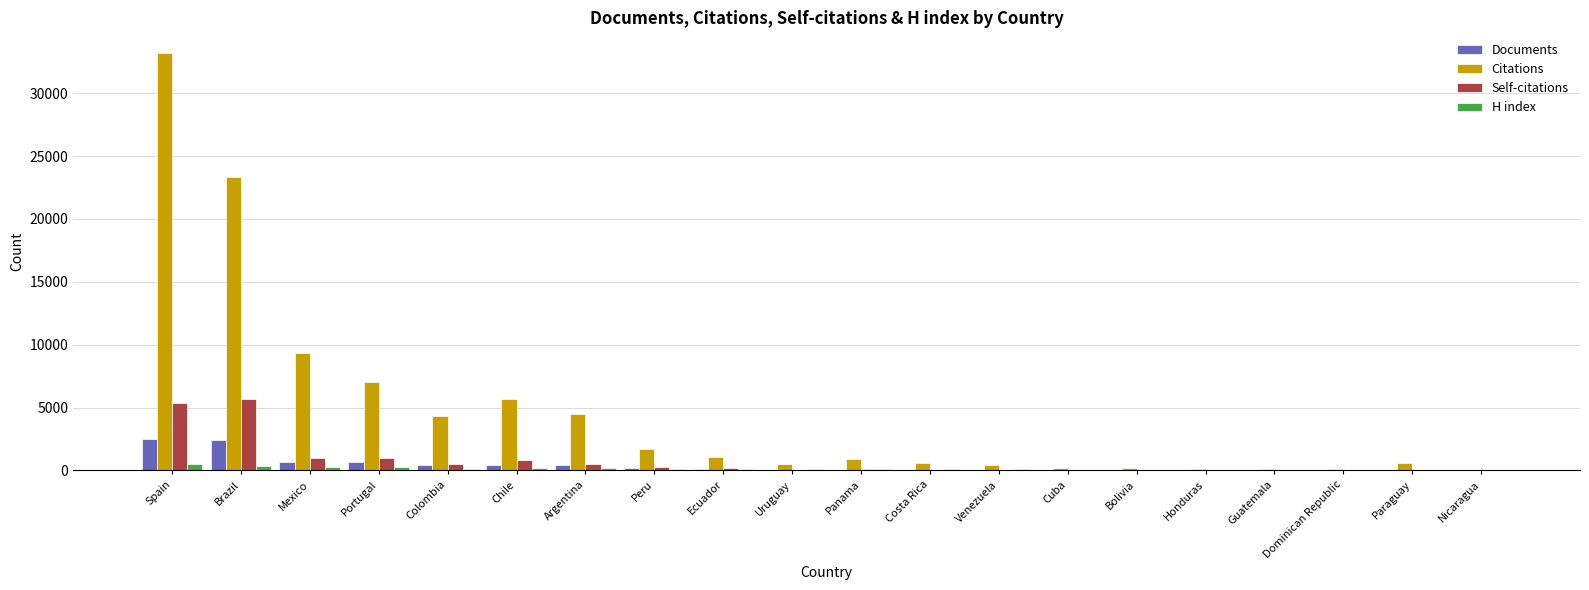

At which category is the sum across all series the highest?

Spain